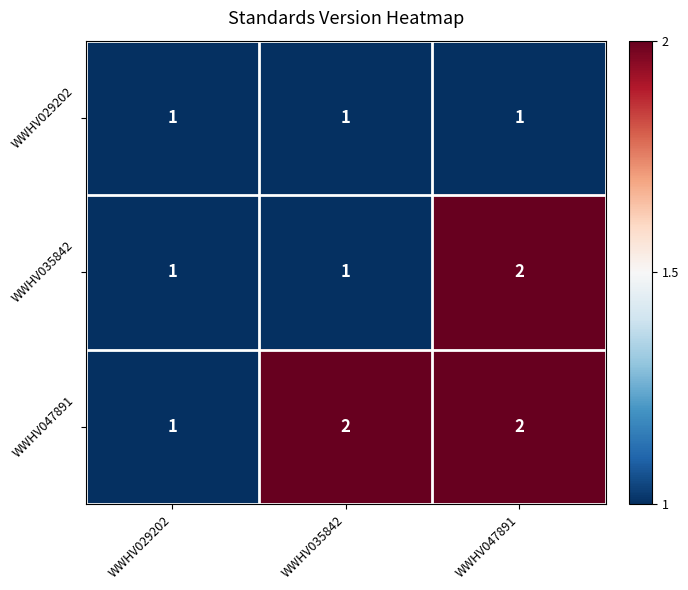

How many series are shown in this chart?

3